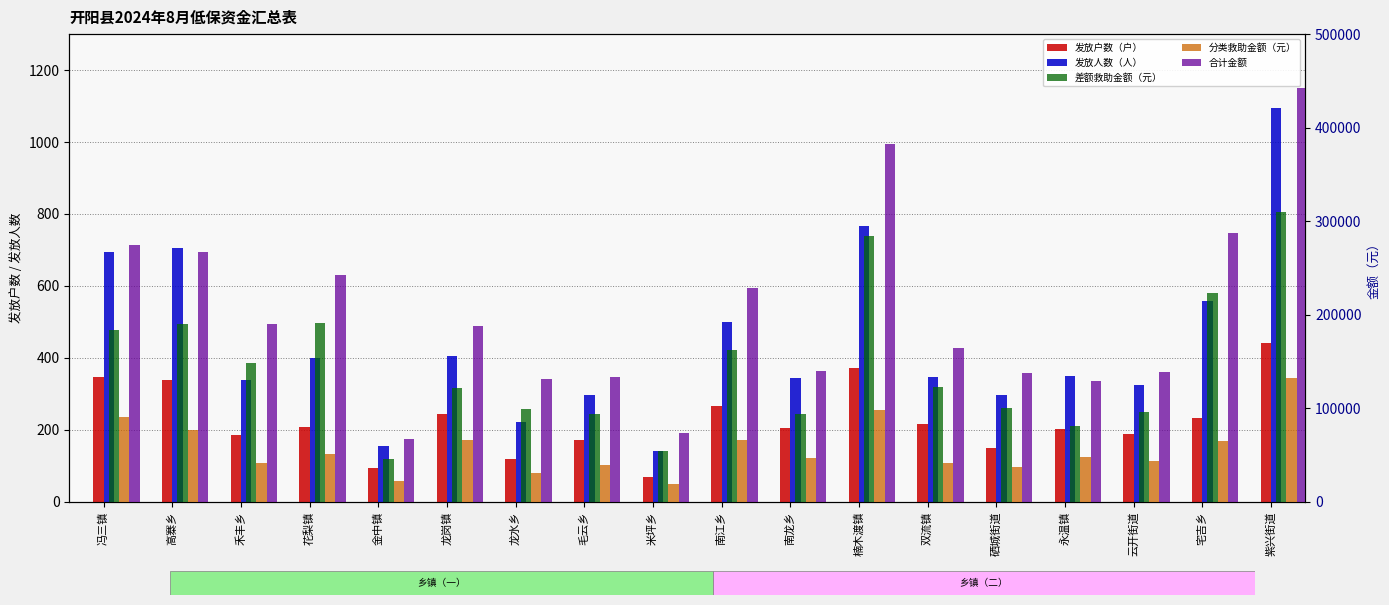

Reading right to left, transcribe all the data shown in this chart.

发放户数（户）: 441	232	188	201	149	217	371	206	265	68	171	118	244	94	209	187	338	346
发放人数（人）: 1094	557	326	350	297	348	766	344	499	142	298	222	404	156	400	339	706	694
差额救助金额（元）: 309387	222724	95776	81175	100356	123059	284671	93365	161951	54580	94228	99618	122001	45726	191365	148407	190274	183577
分类救助金额（元）: 132480	65155	43087	47664	37705	41613	98271	46673	66084	19326	39237	31137	65808	21724	50837	41625	76707	90859
合计金额: 441867	287879	138863	128839	138061	164672	382942	140038	228035	73906	133465	130755	187809	67450	242202	190032	266981	274436